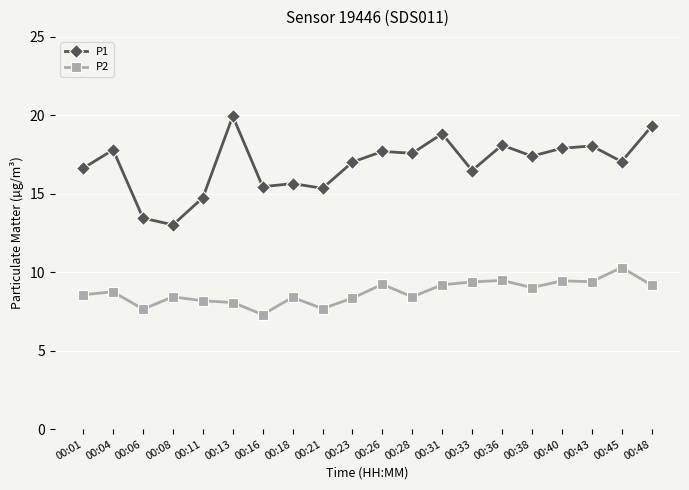

In P1, how many points are higher than both neighbors (excluding endpoints)?

7